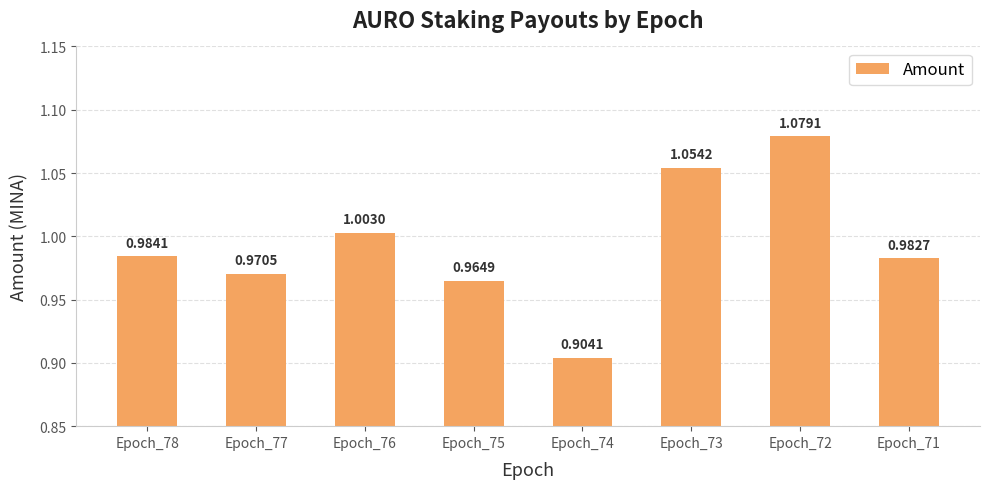

Which has a higher value, Epoch_74 or Epoch_72?

Epoch_72